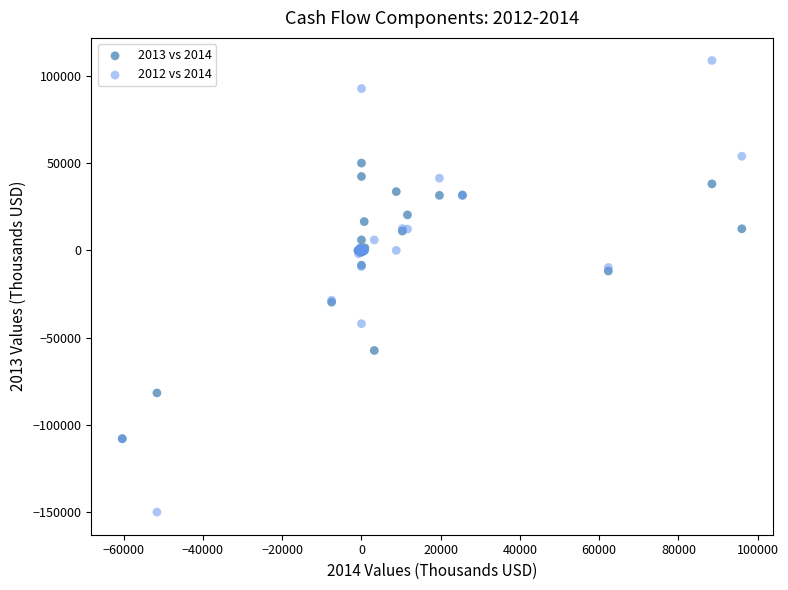

What are all the series names shown in the legend?

2013 vs 2014, 2012 vs 2014